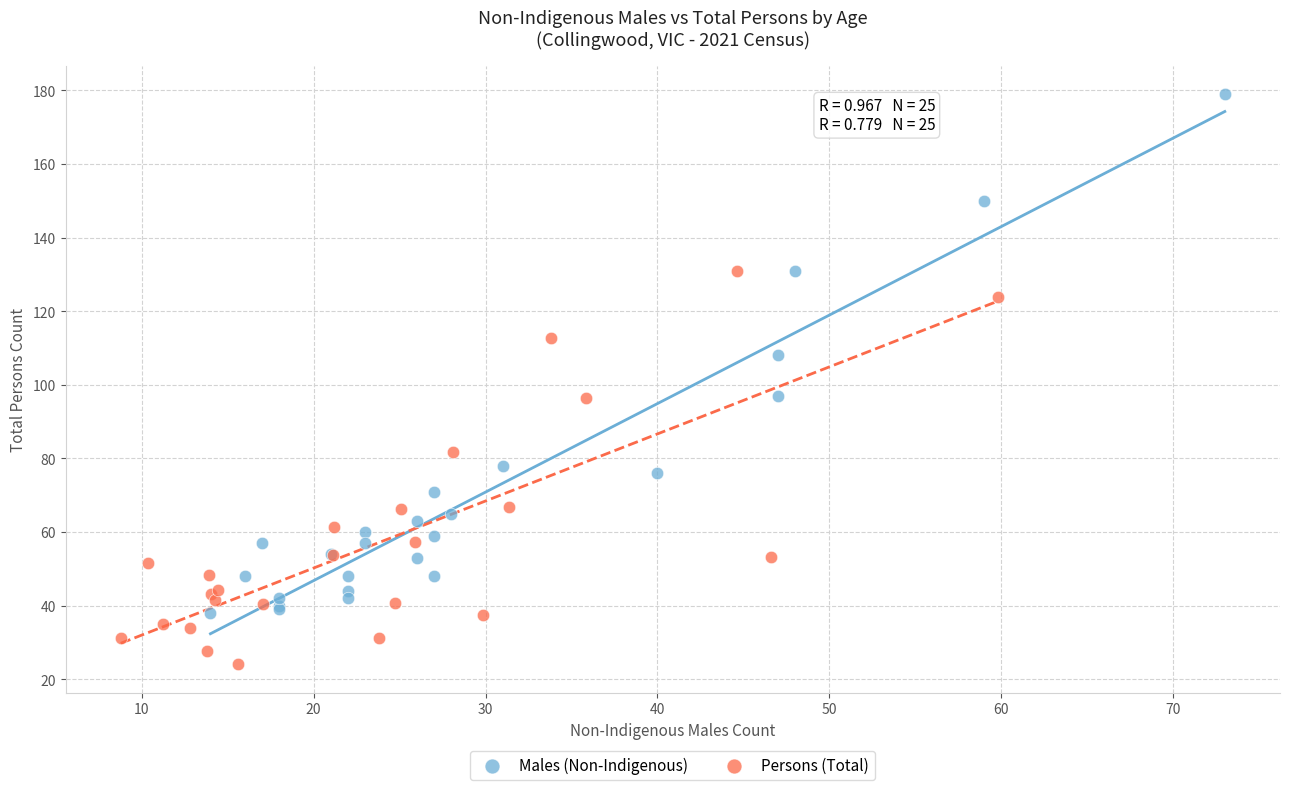

What are all the series names shown in the legend?

Males (Non-Indigenous), Persons (Total)